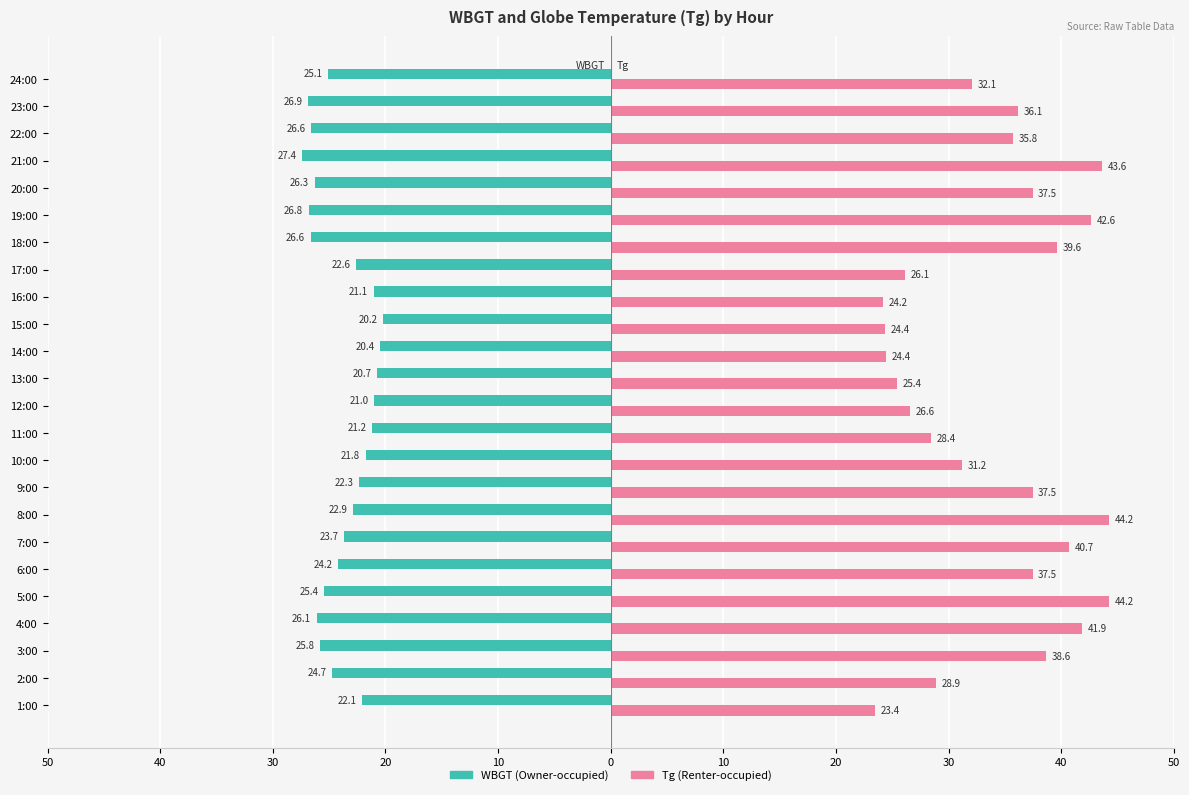

Reading left to right, what are all the values shown in this chart?

WBGT: -22.1	-24.7	-25.8	-26.1	-25.4	-24.2	-23.7	-22.9	-22.3	-21.8	-21.2	-21.0	-20.7	-20.4	-20.2	-21.1	-22.6	-26.6	-26.8	-26.3	-27.4	-26.6	-26.9	-25.1
Tg: 23.4	28.9	38.6	41.9	44.2	37.5	40.7	44.2	37.5	31.2	28.4	26.6	25.4	24.4	24.4	24.2	26.1	39.6	42.6	37.5	43.6	35.8	36.1	32.1